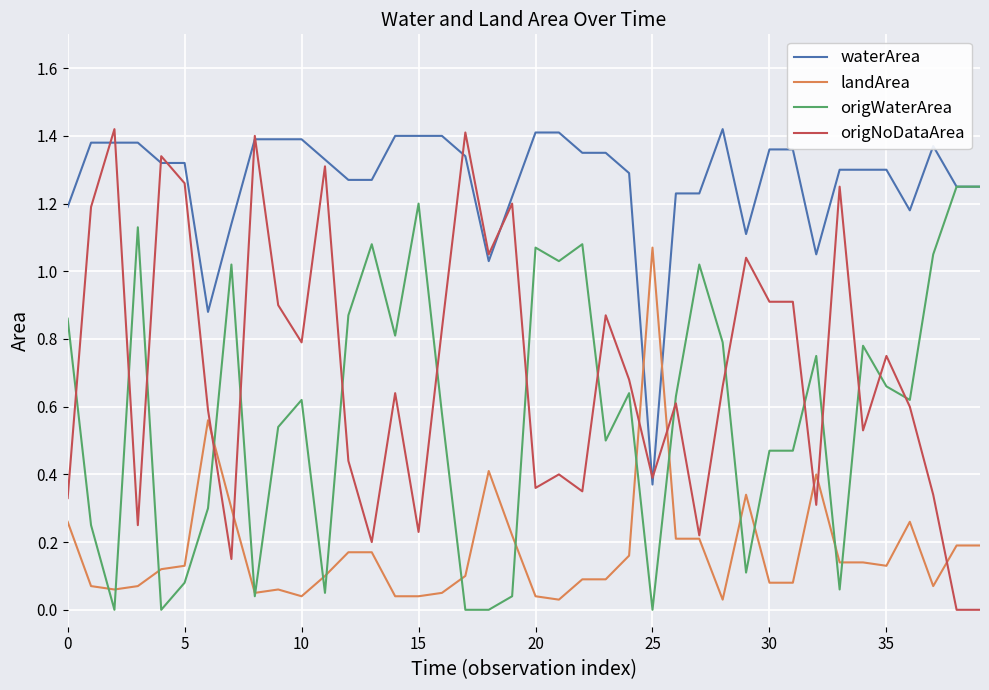

Which series has the largest total across all categories?

waterArea